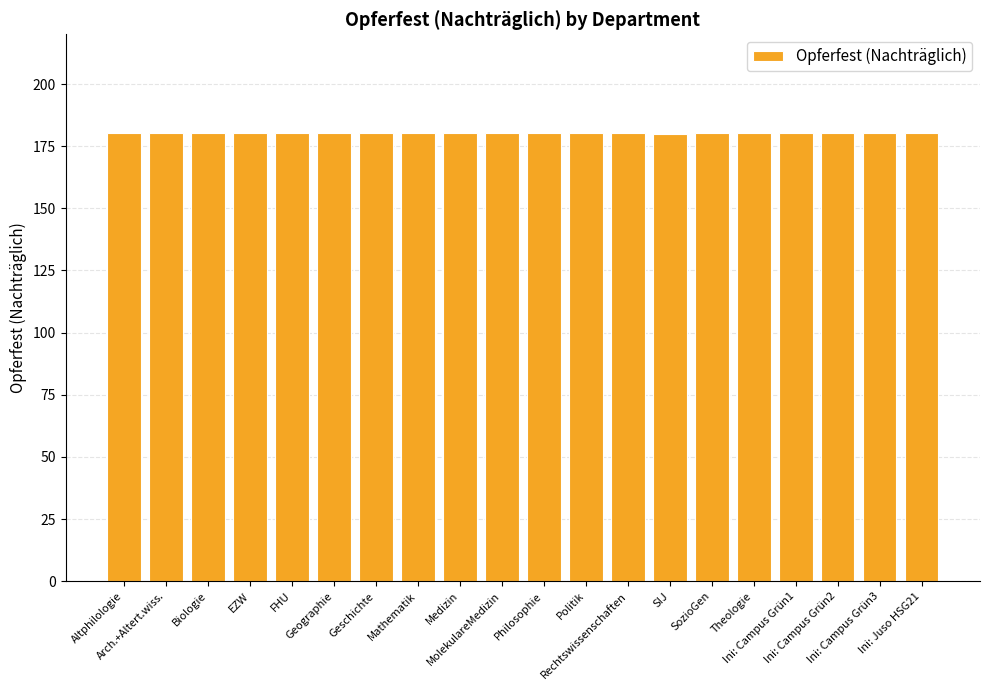

Does the chart contain stacked bars?

No